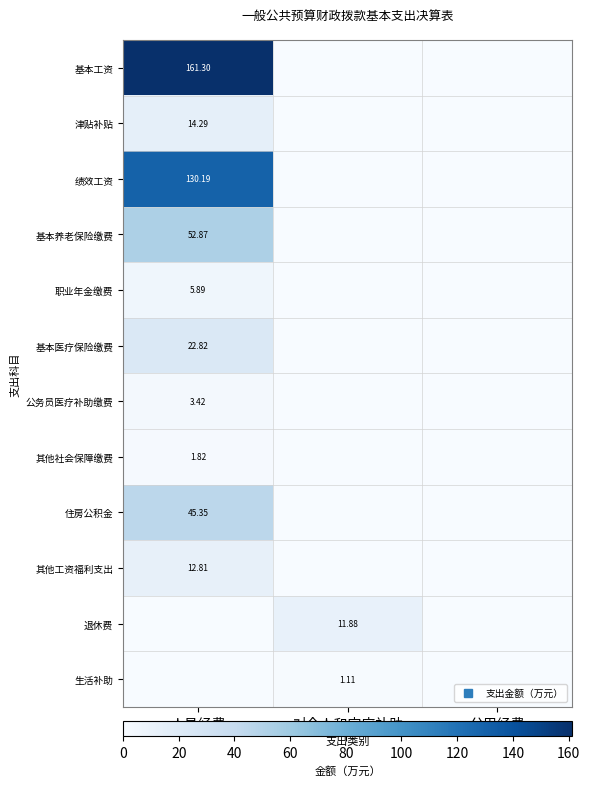

Is it true that 绩效工资 equals 52.3 at 人员经费?

False